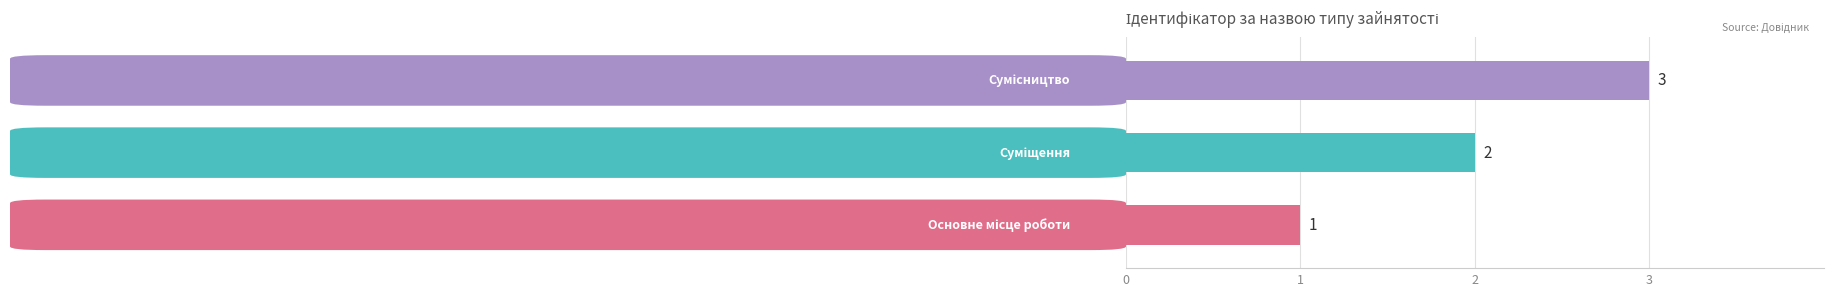

What is the greatest value displayed?

3